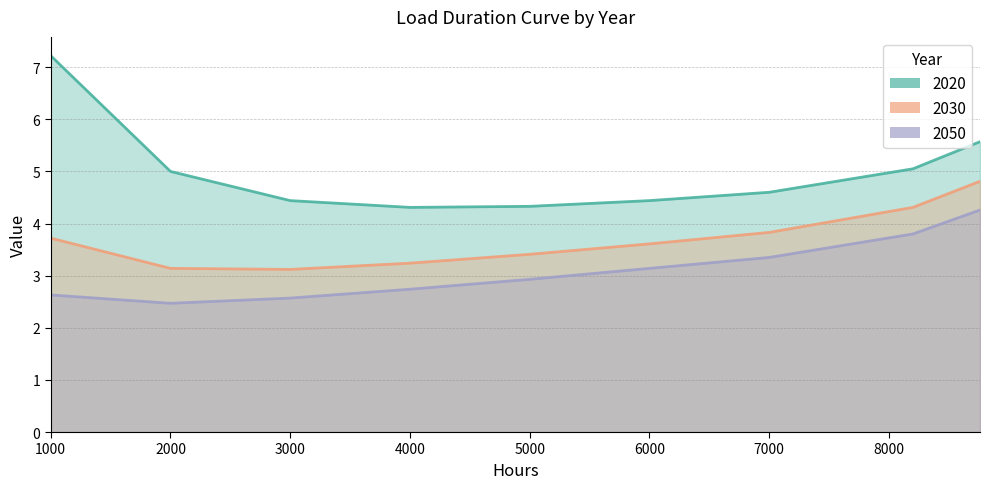

Count the number of categories in the chart.

9